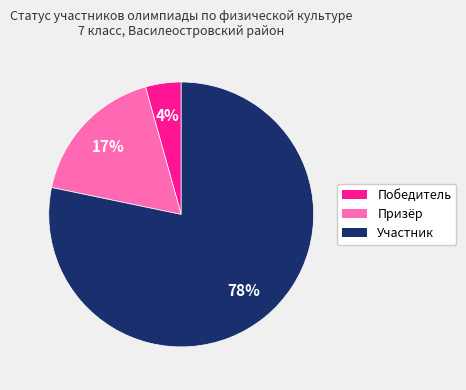

Do Победитель and Призёр together represent more than half of the pie?

No